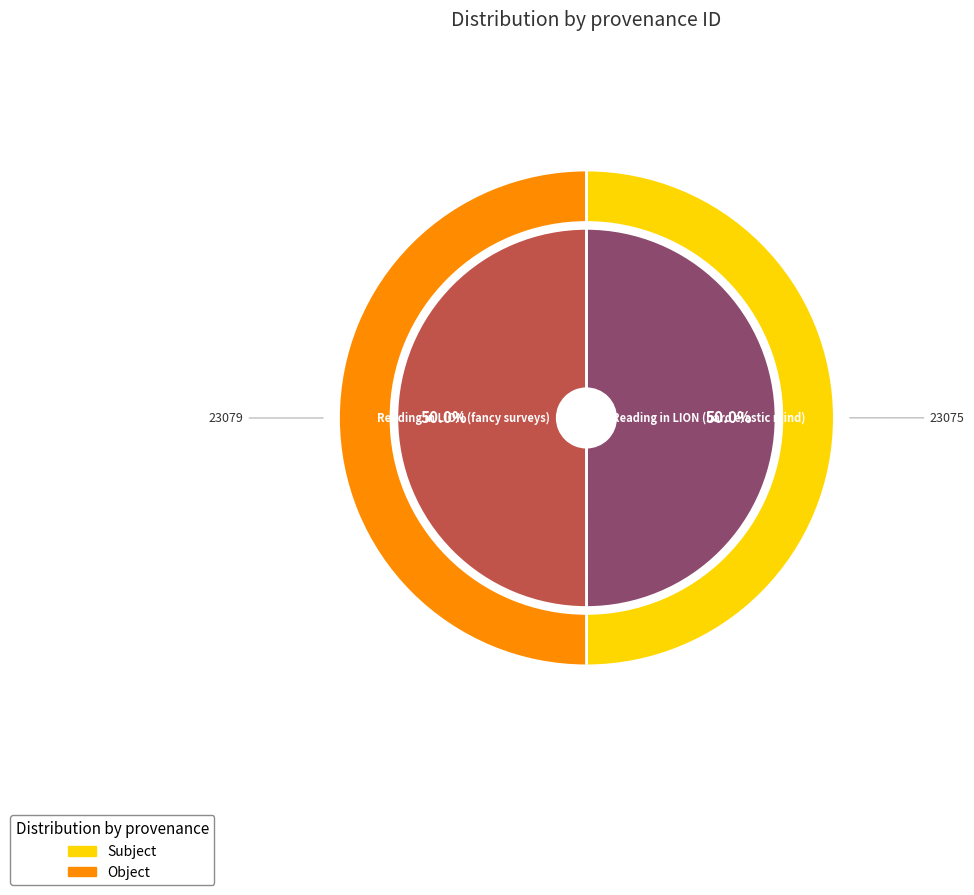

Which has a higher value, Reading in LION (bard elastic mind) or Reading in LION (fancy surveys)?

Reading in LION (fancy surveys)